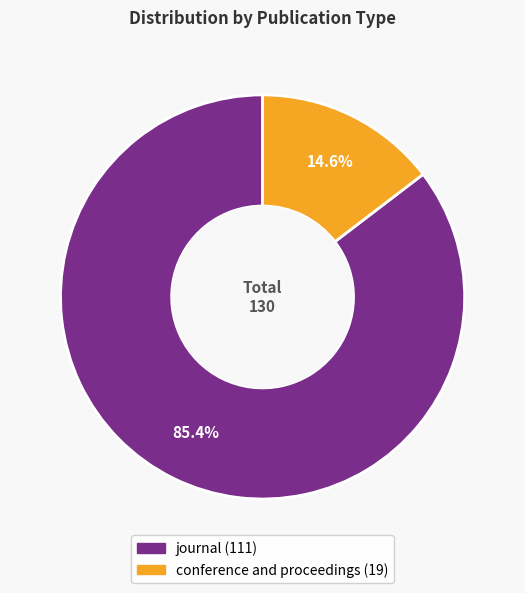

How many segments does this pie chart have?

2